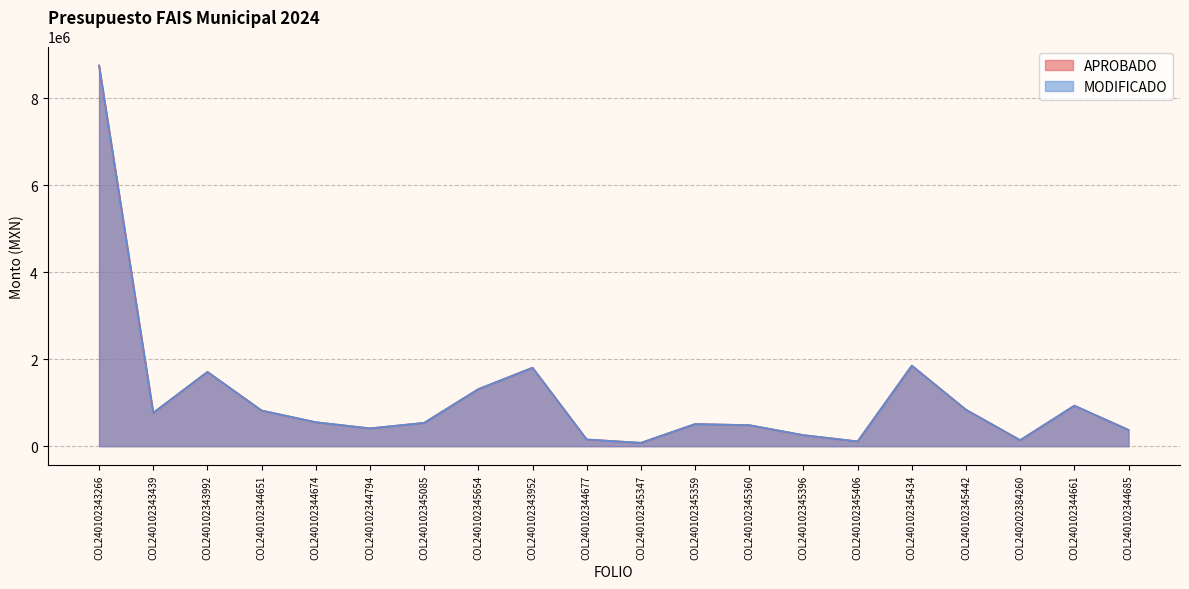

What is the average value of the APROBADO series?

1120331.5